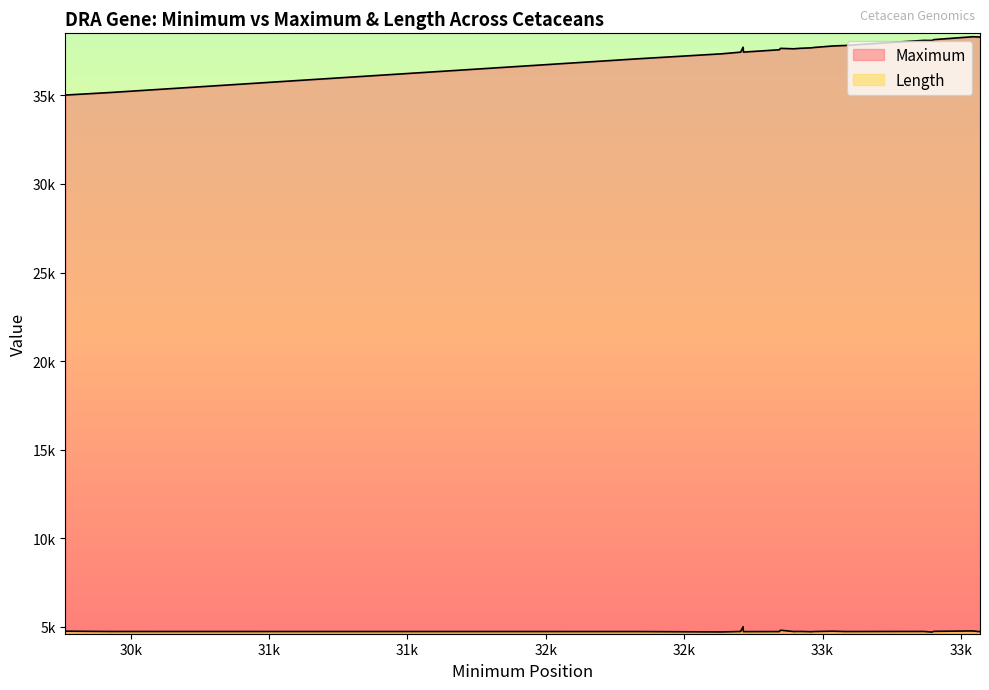

What is the average value of the Length series?

4753